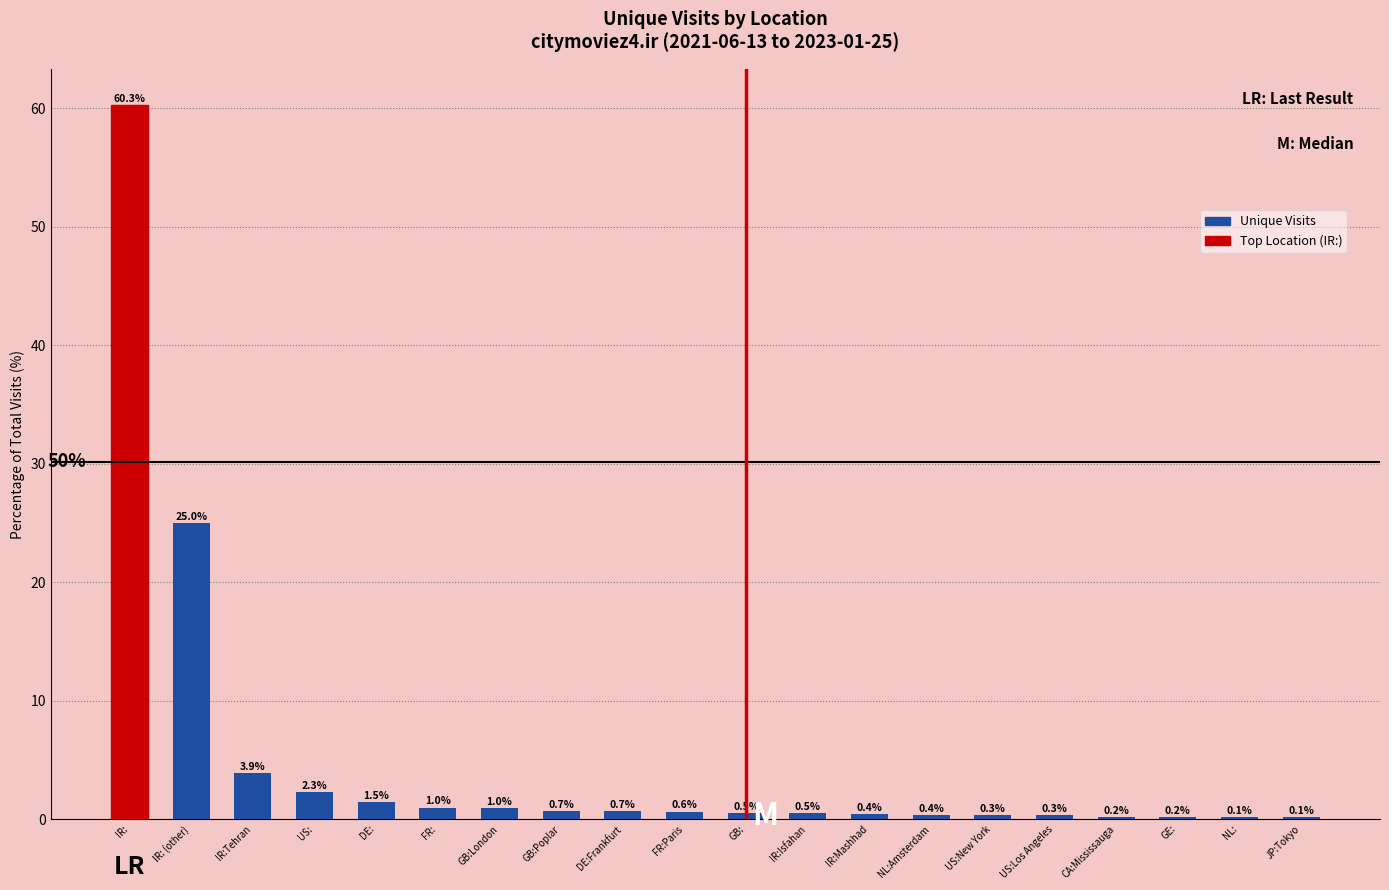

Reading left to right, transcribe all the data shown in this chart.

IR:=60.3	IR: (other)=25.0	IR:Tehran=3.9	US:=2.3	DE:=1.5	FR:=1.0	GB:London=1.0	GB:Poplar=0.7	DE:Frankfurt=0.7	FR:Paris=0.6	GB:=0.5	IR:Isfahan=0.5	IR:Mashhad=0.4	NL:Amsterdam=0.4	US:New York=0.3	US:Los Angeles=0.3	CA:Mississauga=0.2	GE:=0.2	NL:=0.1	JP:Tokyo=0.1